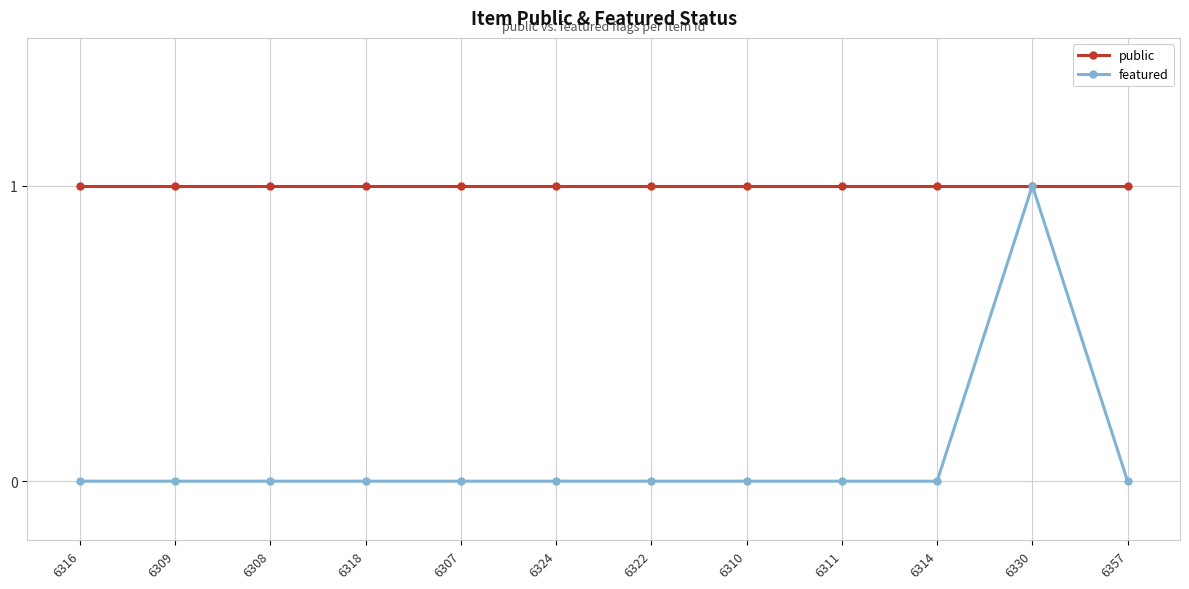

Reading left to right, extract all data points from this chart.

public: 1	1	1	1	1	1	1	1	1	1	1	1
featured: 0	0	0	0	0	0	0	0	0	0	1	0